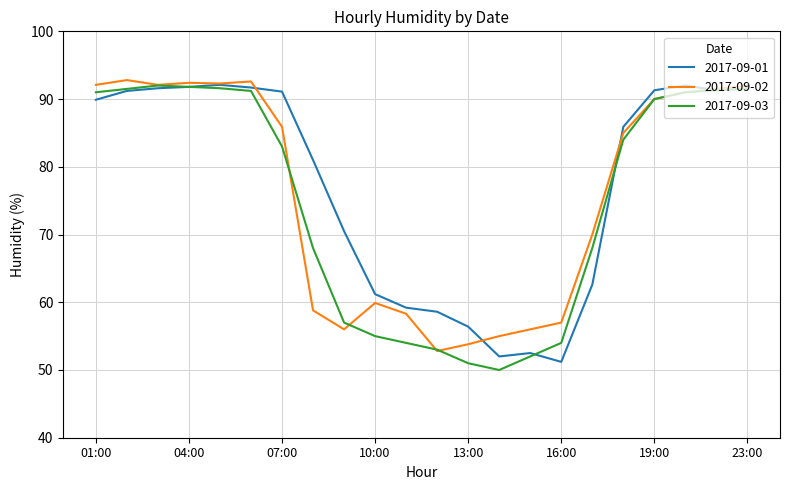

What is the smallest value displayed?

50.0